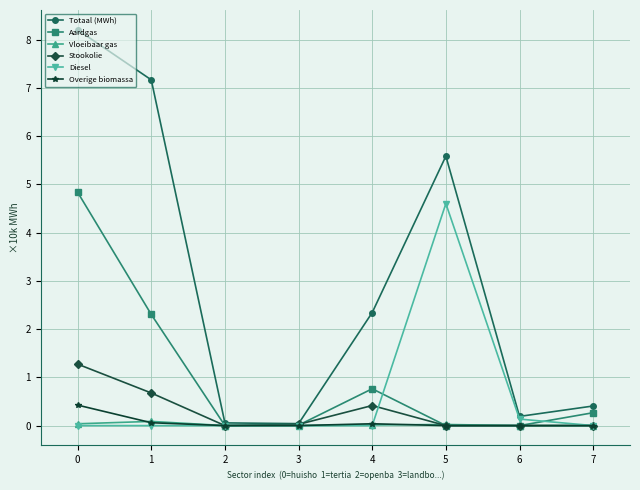

The value of Totaal (MWh) at 1 is 7.2. True or false?

True